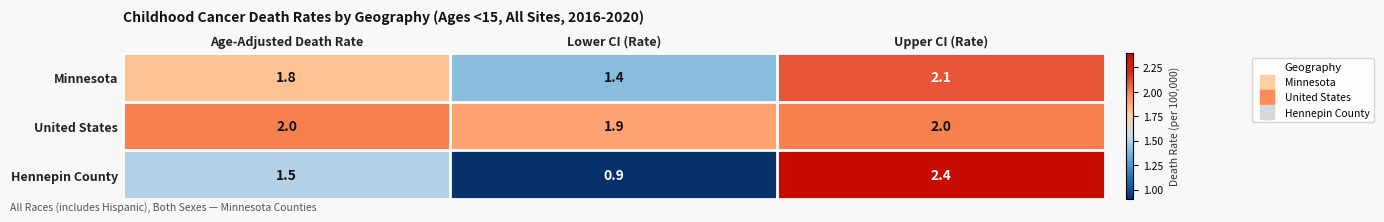

What value does the Hennepin County series have at Upper CI (Rate)?

2.4